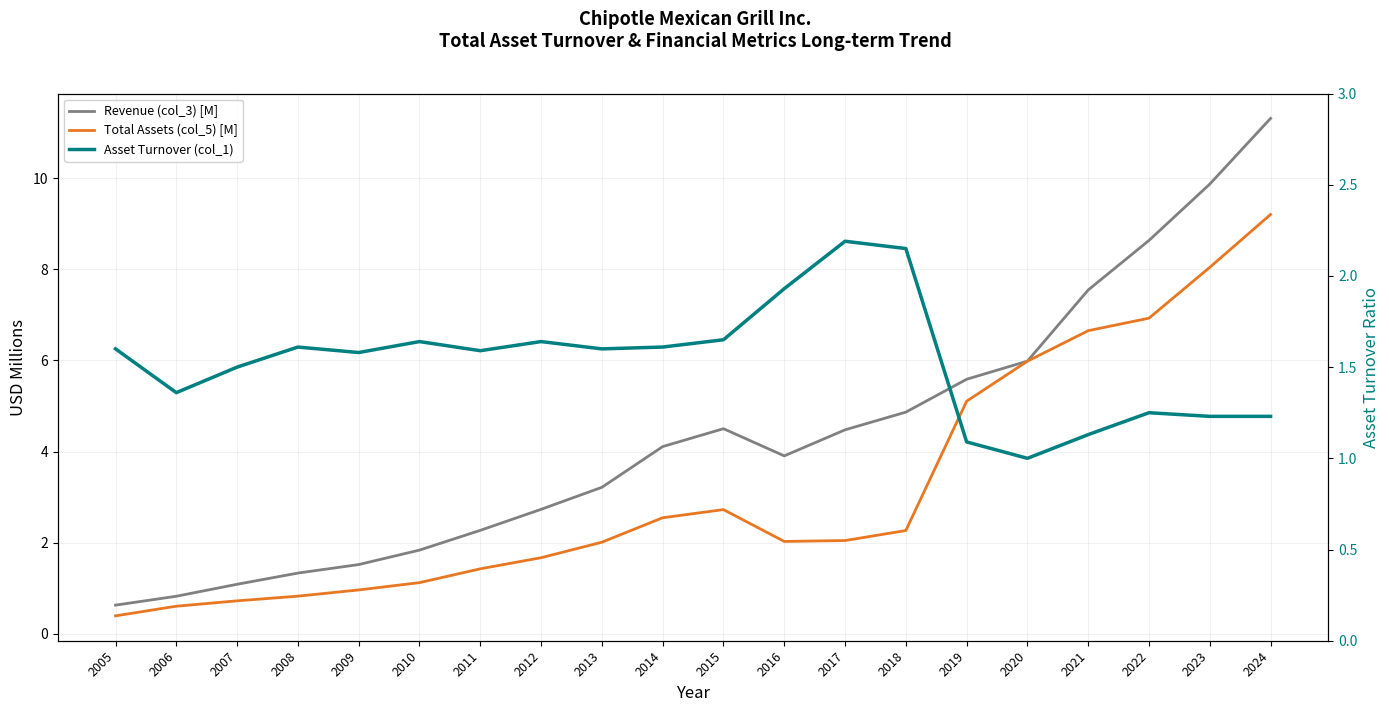

What is the difference between the maximum and second lowest values in the Asset Turnover (col_1) series?

1.1